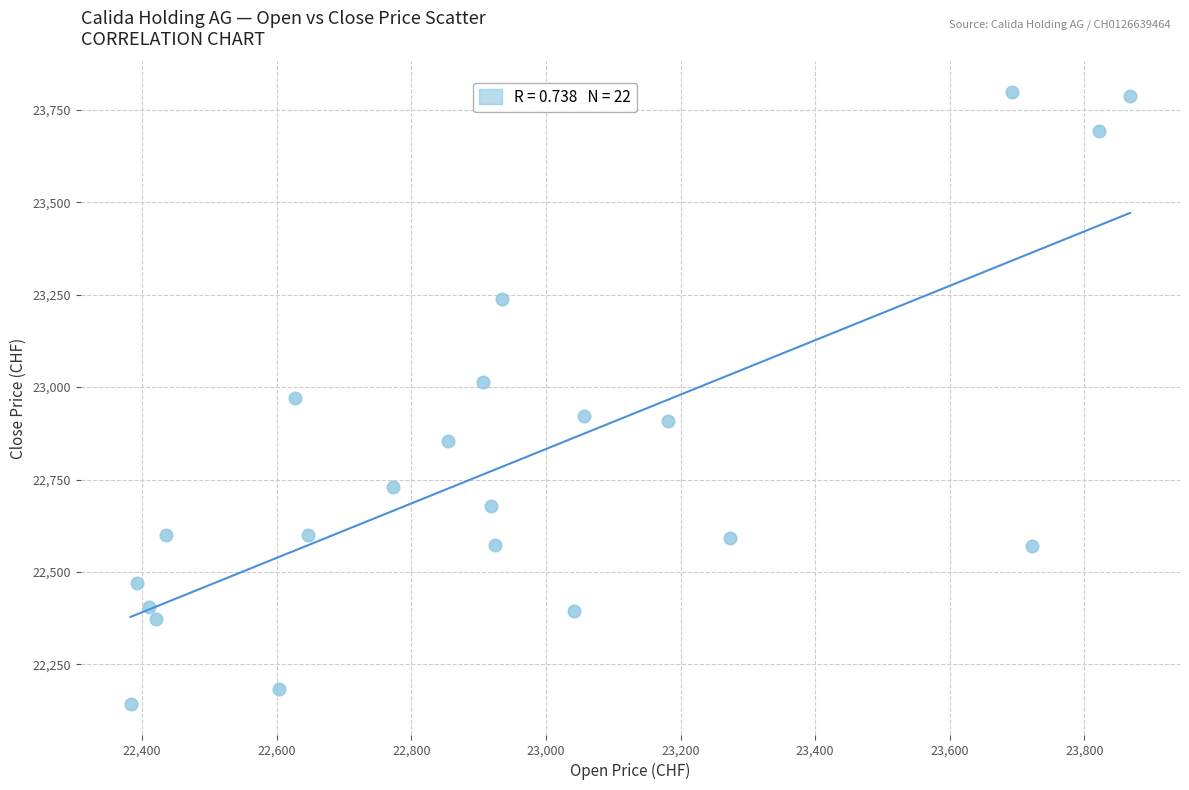

What is the range of X values (max minus min)?

1485